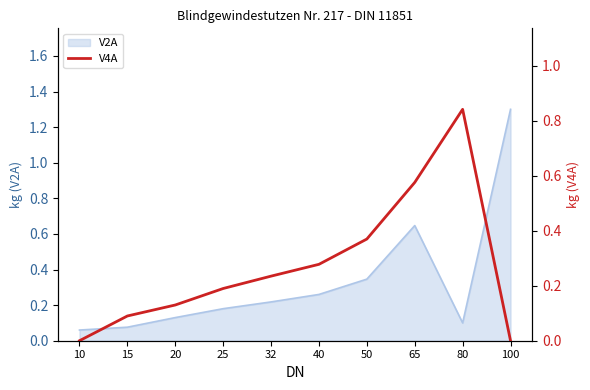

The value at 20 is 0.1. True or false?

True